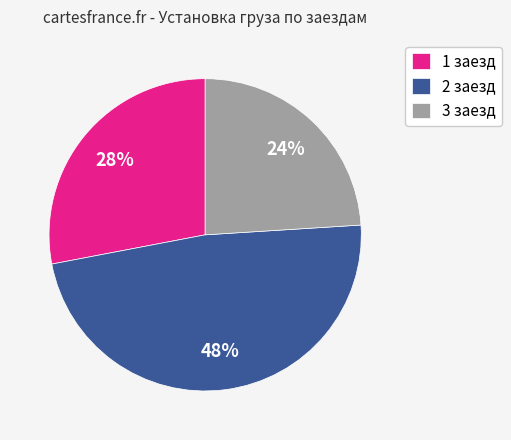

Do 3 заезд and 2 заезд together represent more than half of the pie?

Yes